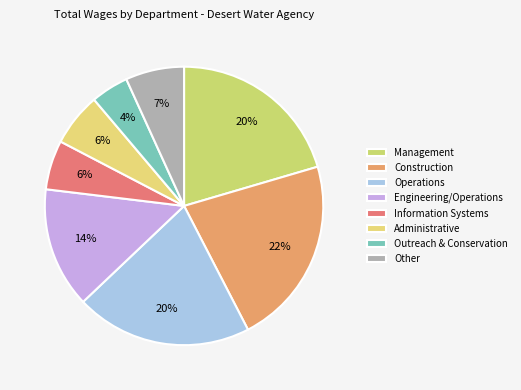

How many segments does this pie chart have?

8